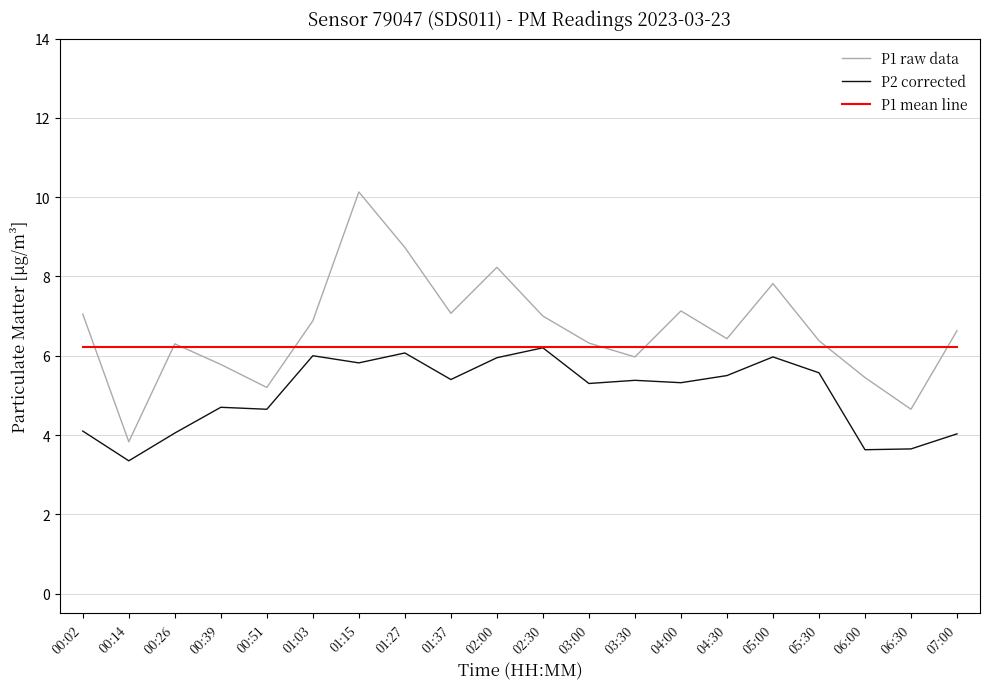

The value of P1 raw data at 00:02 is 11.5. True or false?

False